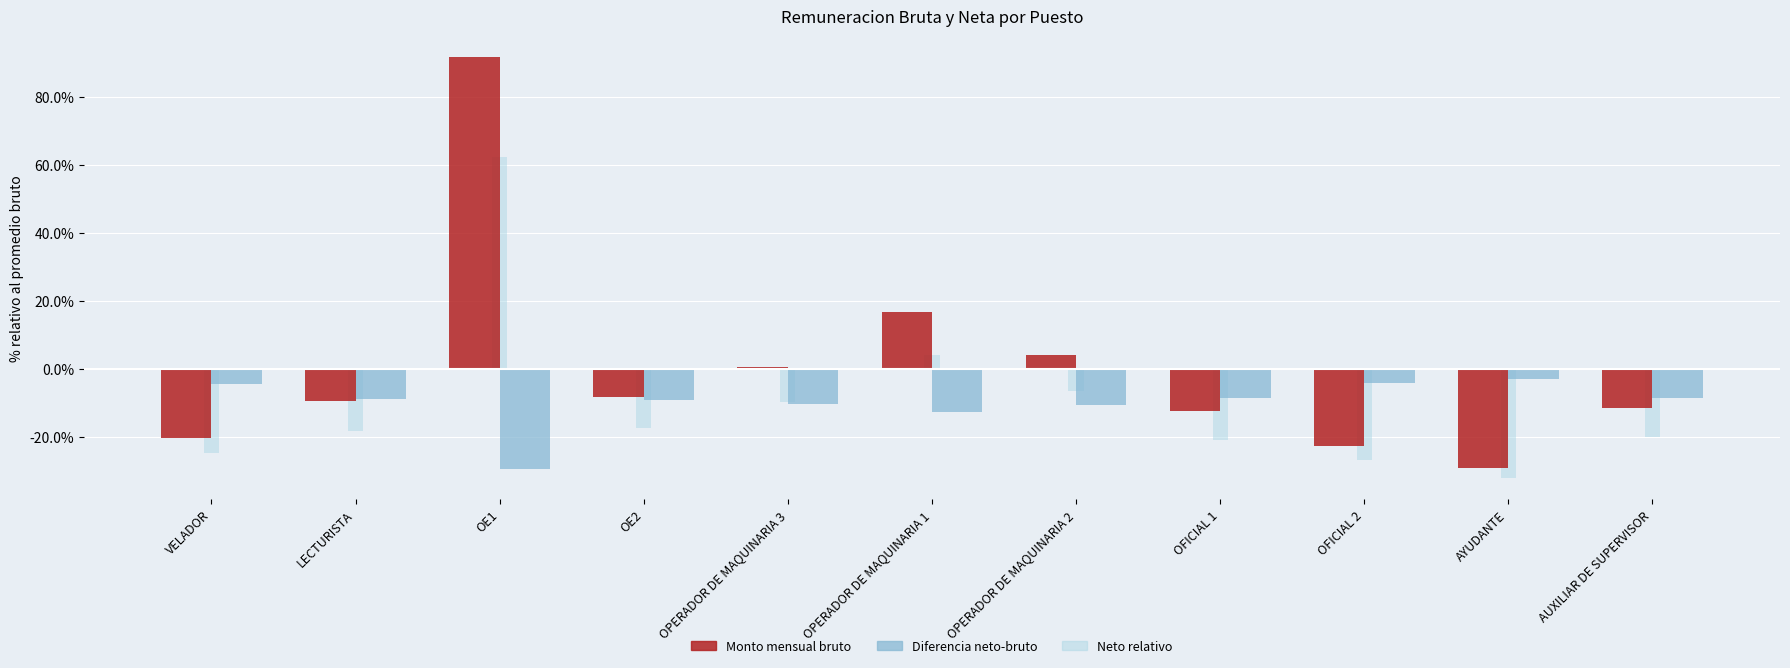

Which category has the highest value across all series?

OE1